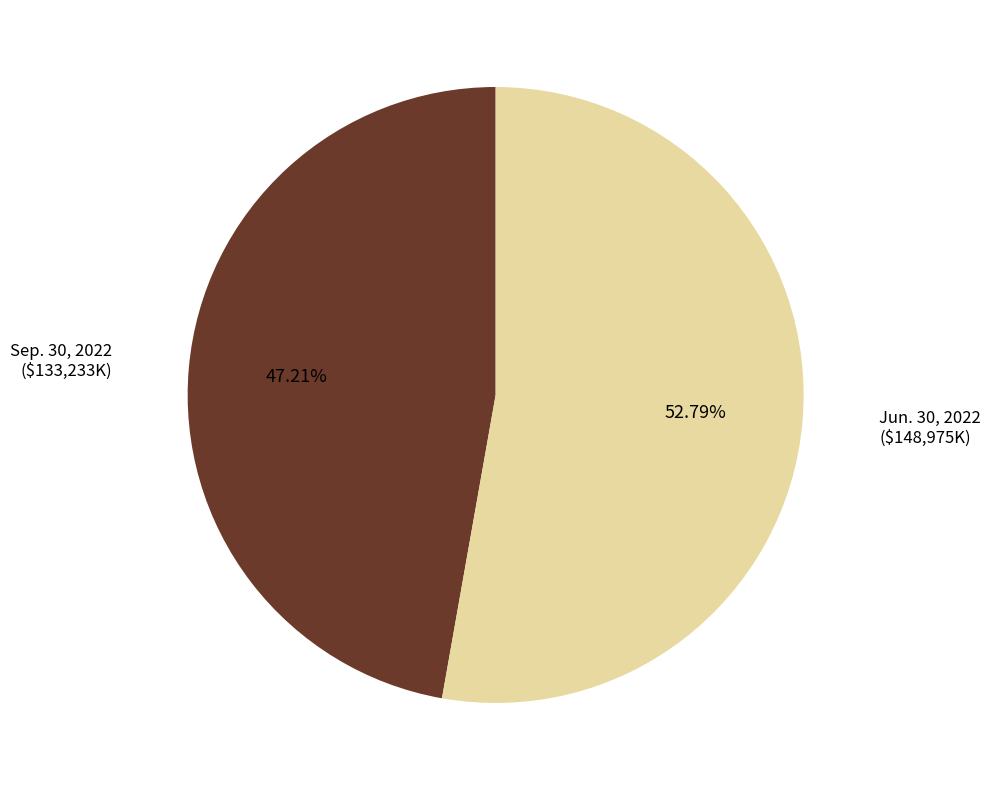

Does Jun. 30, 2022 account for over 50% of the chart?

Yes